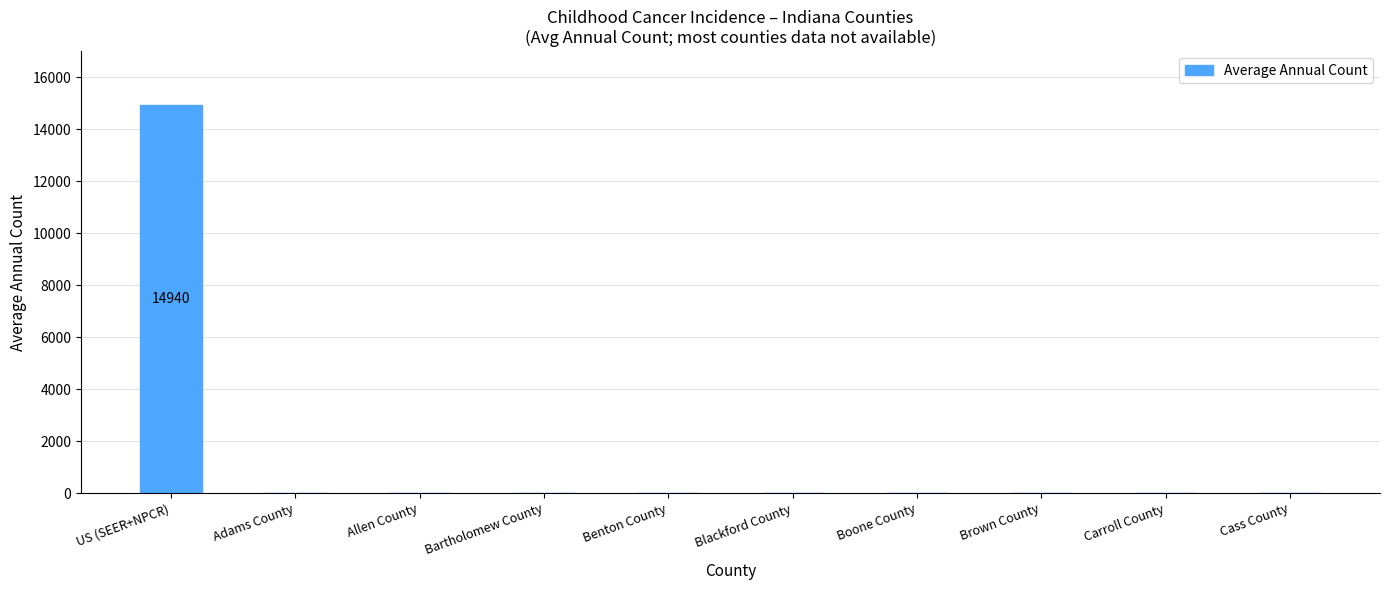

Which label corresponds to the largest value in the chart?

US (SEER+NPCR)